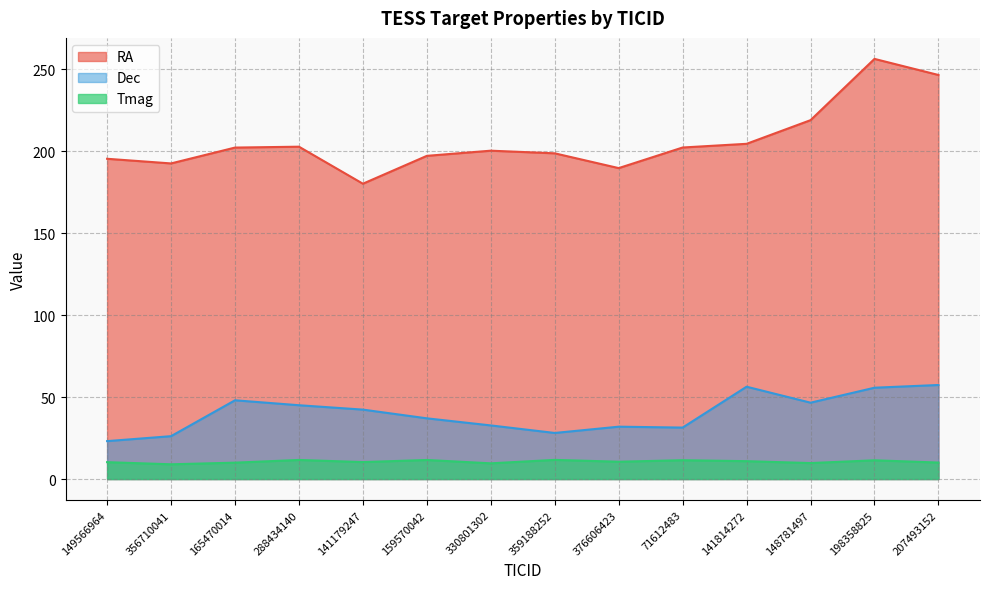

At which label does Dec reach its minimum?

149566964